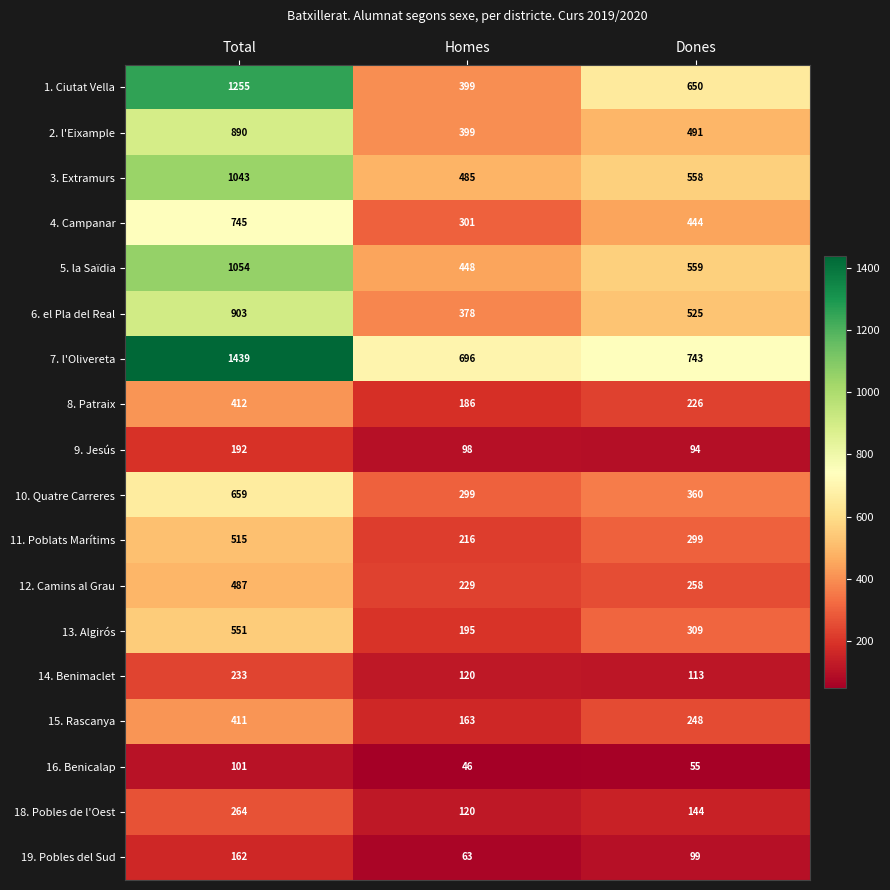

How many categories are shown in the chart?

3